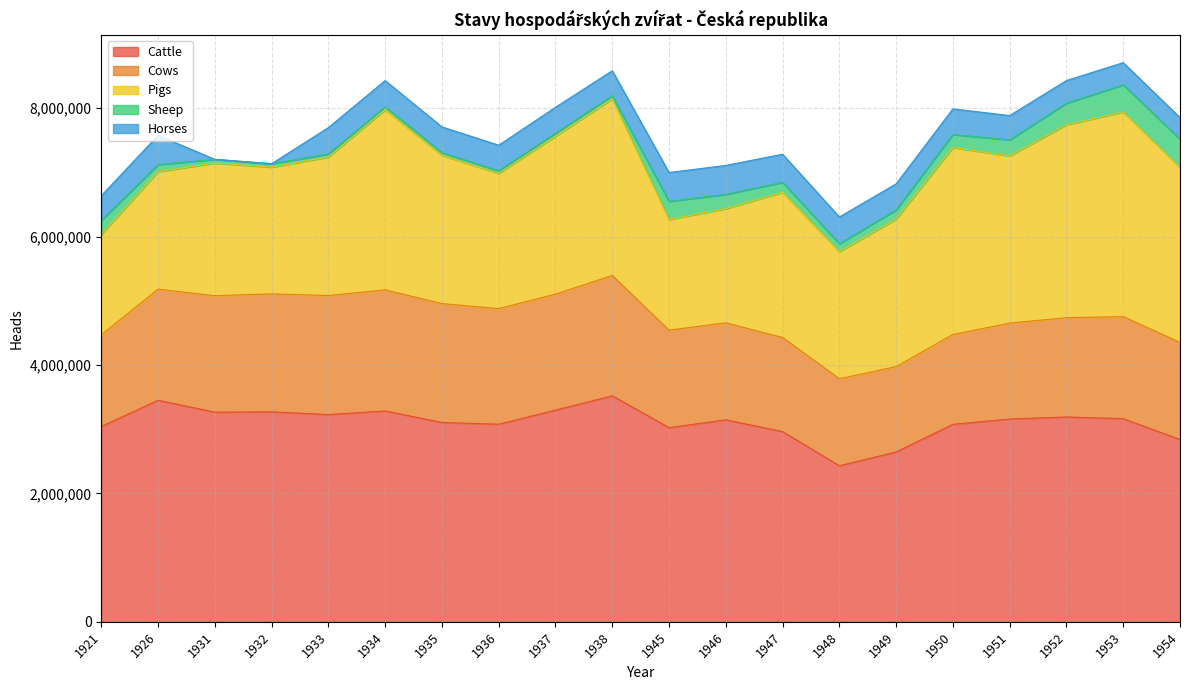

At how many categories does at least one series exceed 3188896?

8